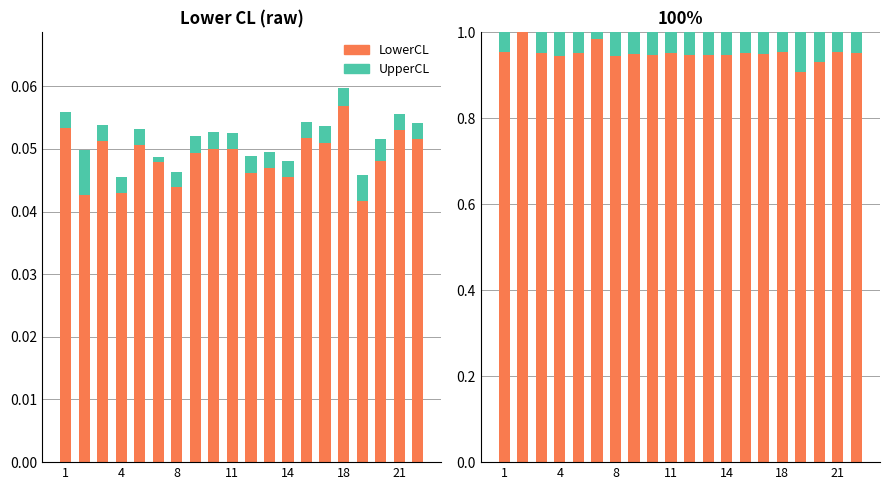

What is the difference between the highest and lowest values at 17?

0.9